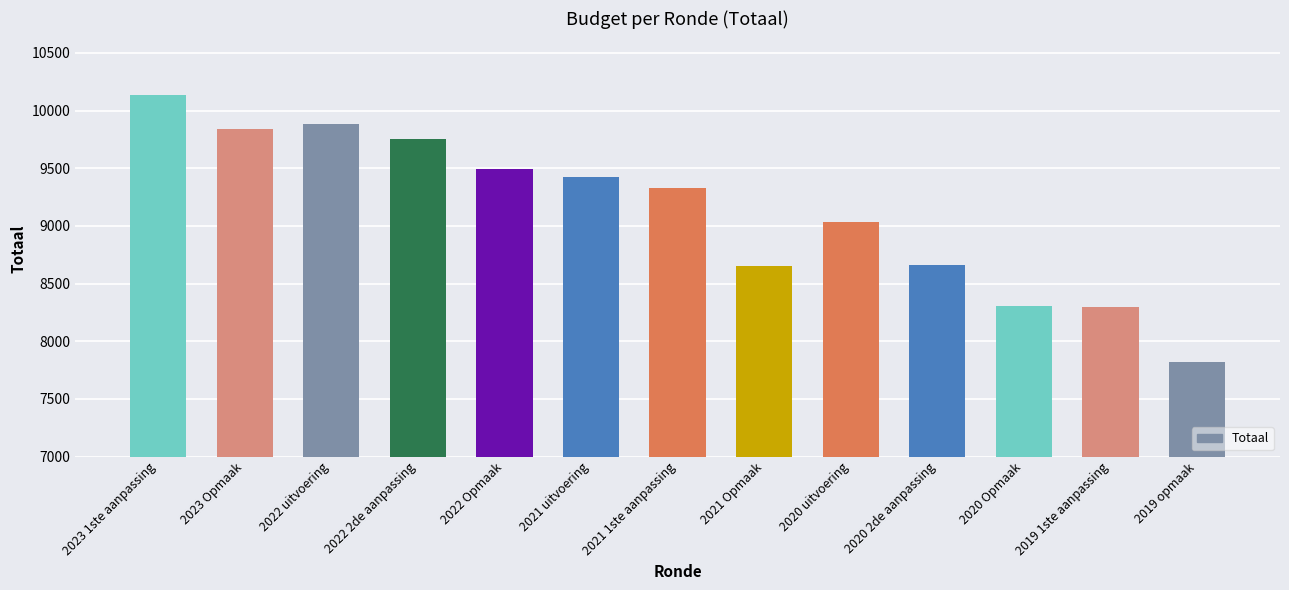

At which category does the chart reach its peak across all series?

2023 1ste aanpassing